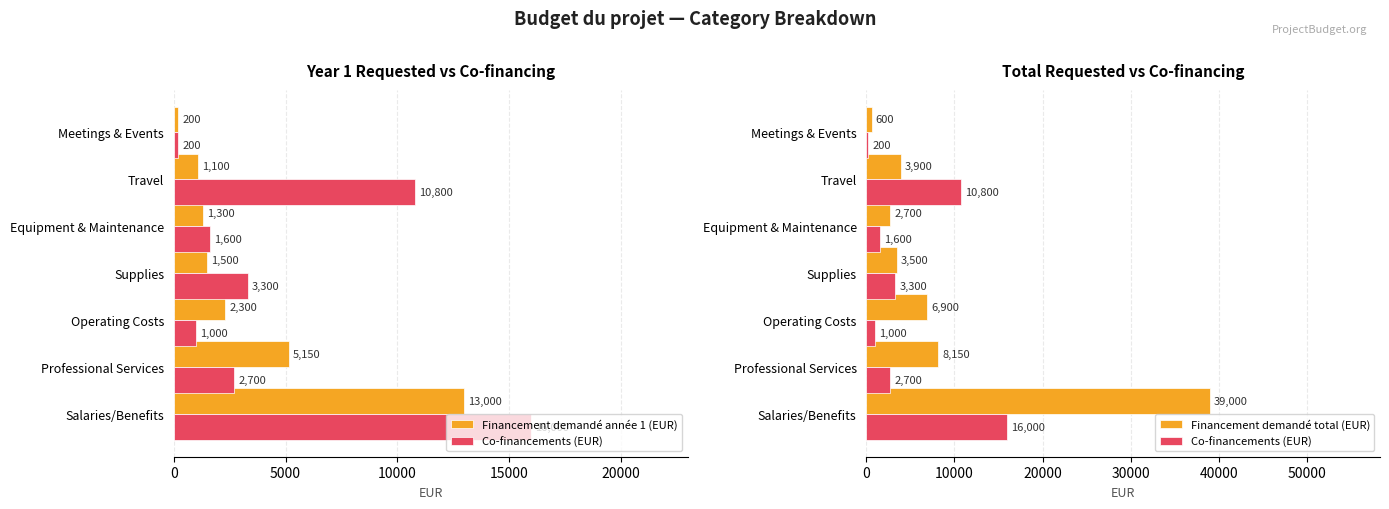

Is it true that Financement demandé année 1 (EUR) equals 13000 at Salaries/Benefits?

True